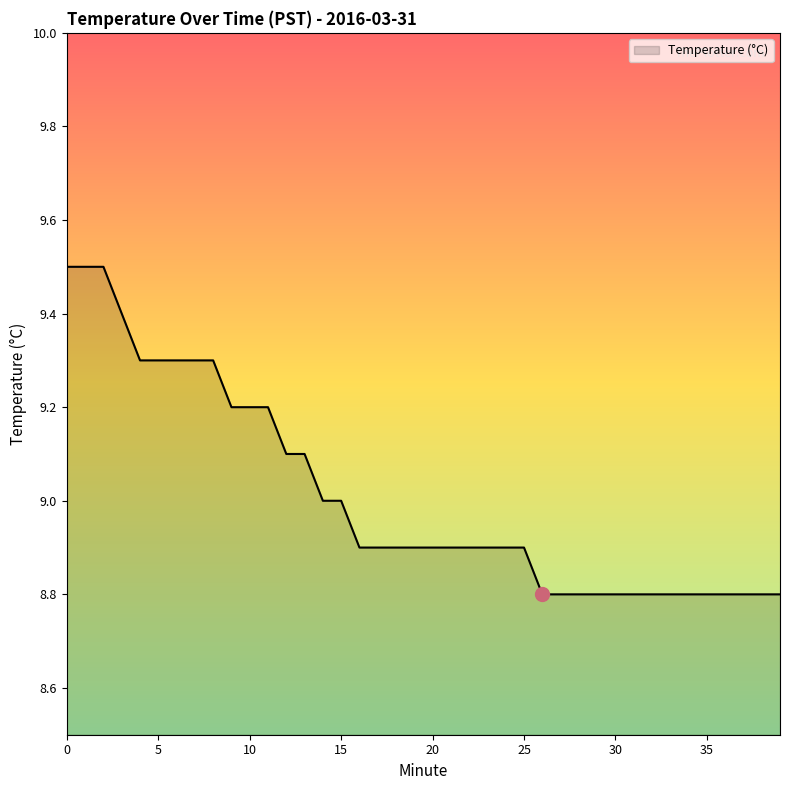

What is the difference between the maximum and minimum values?

0.7